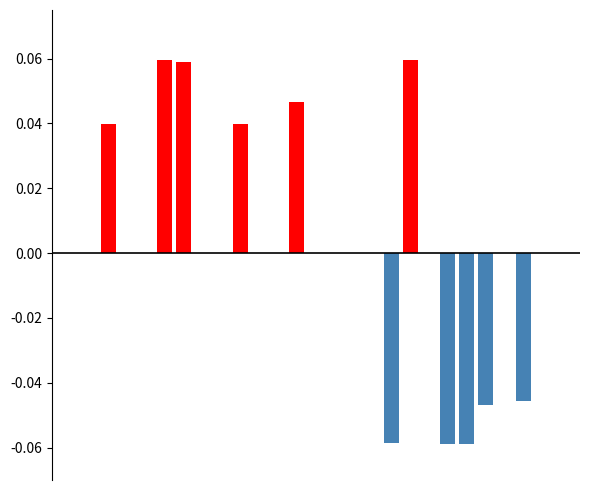

What are all the series names shown in the legend?

Low, Overtime